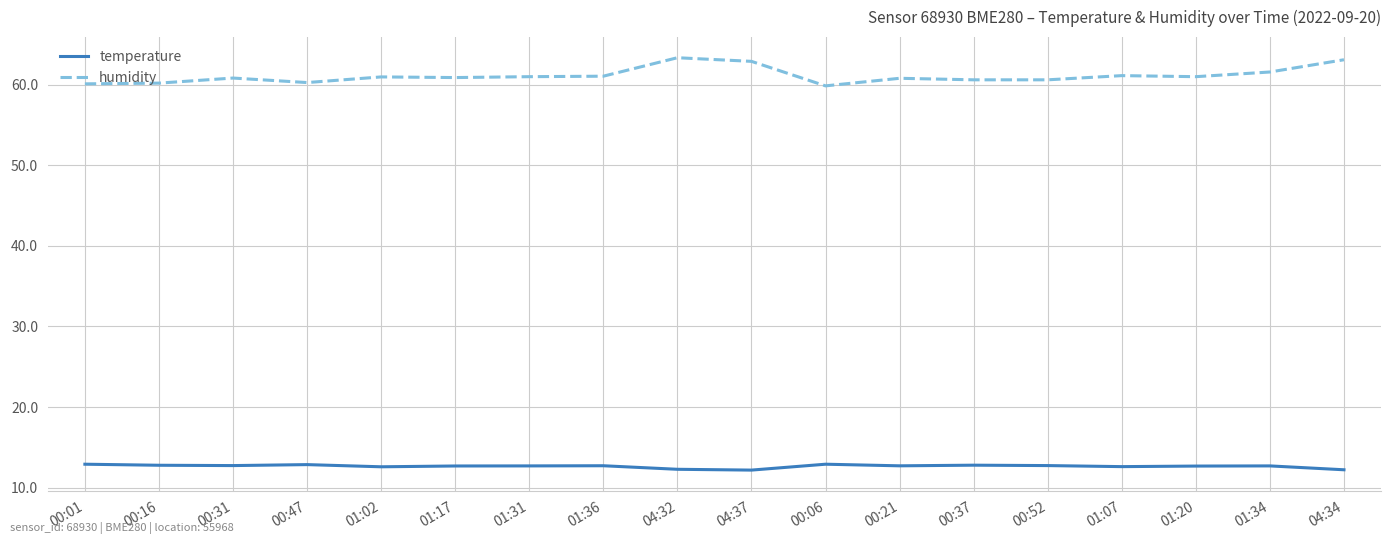

What are all the series names shown in the legend?

temperature, humidity